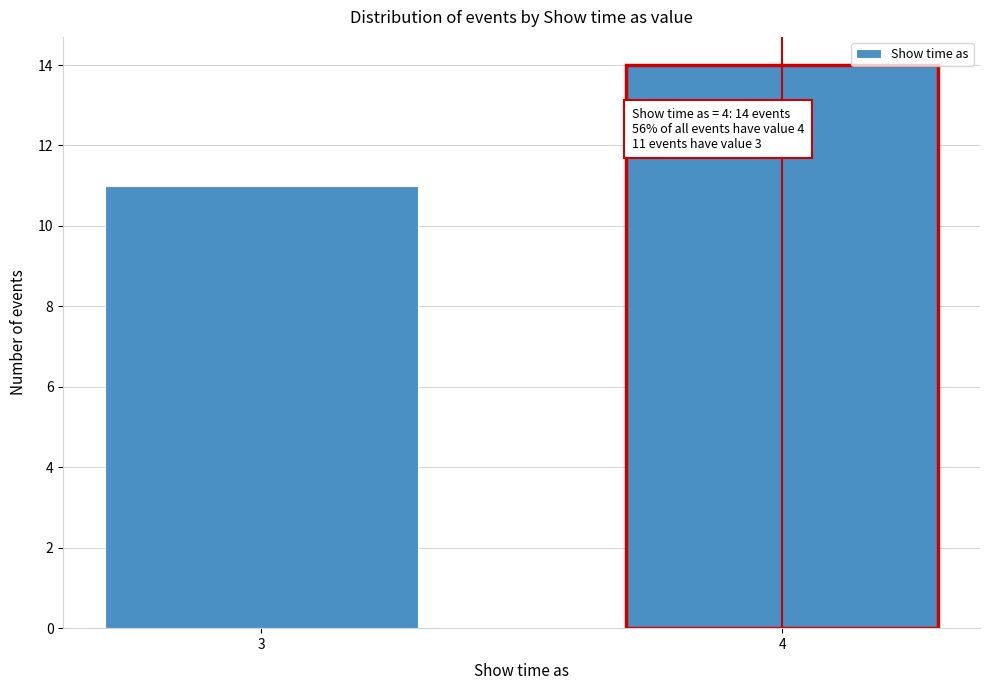

Reading right to left, list all the values displayed in this chart.

14	11